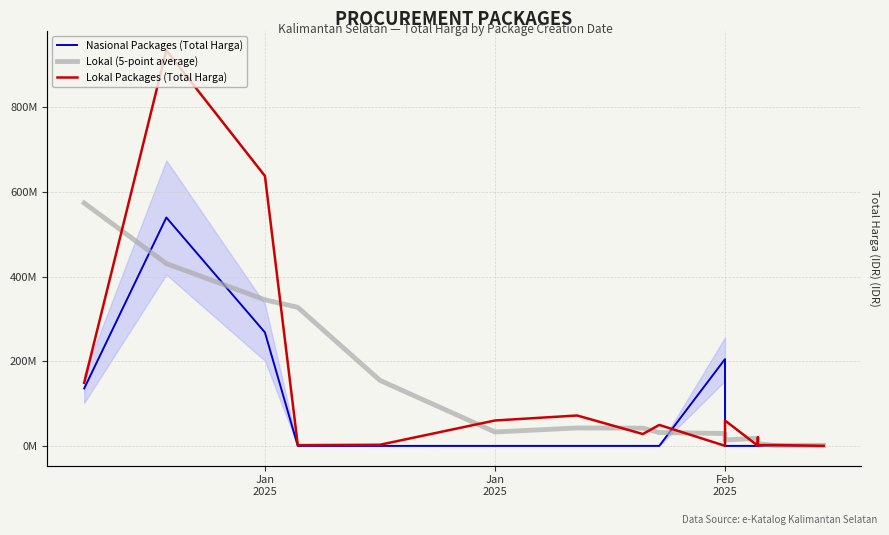

How many data points does each series have?

19